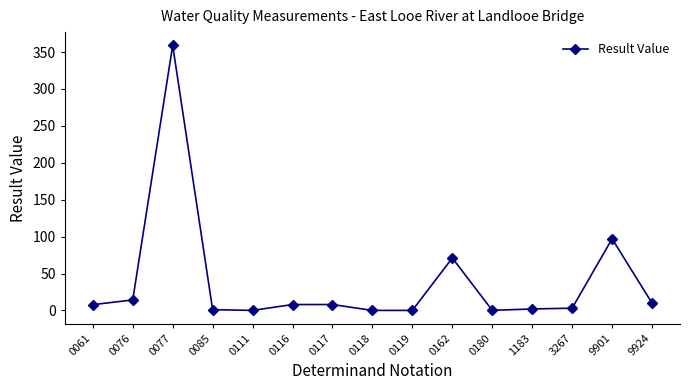

Which has a higher value, 9901 or 0117?

9901